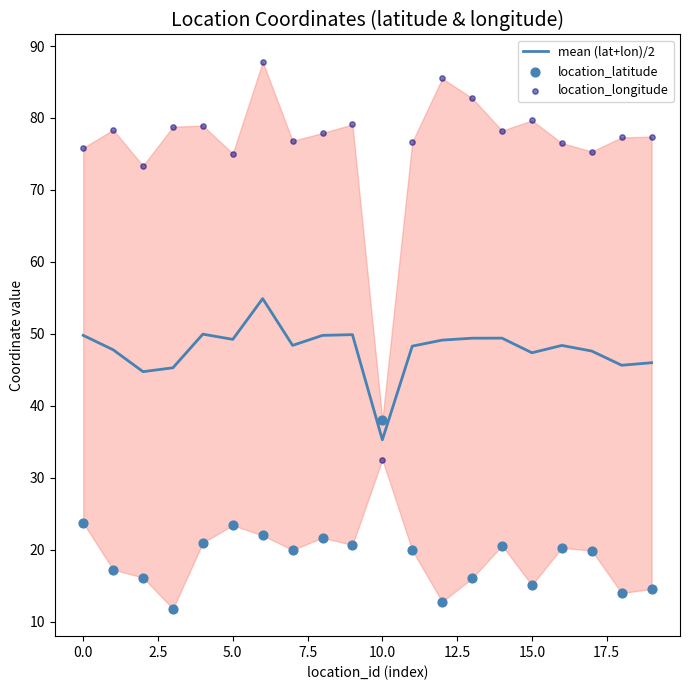

Which series contains the lowest Y value?

location_latitude